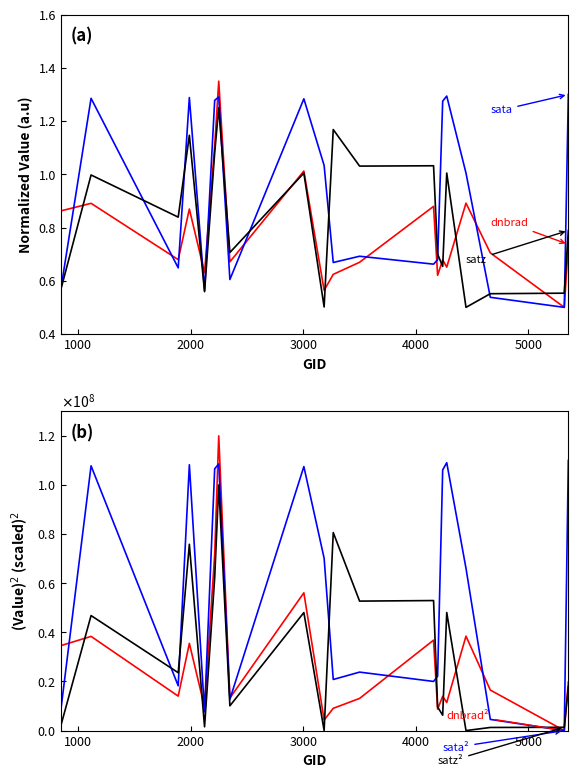

True or false: sata² and dnbrad² intersect in this chart.

True